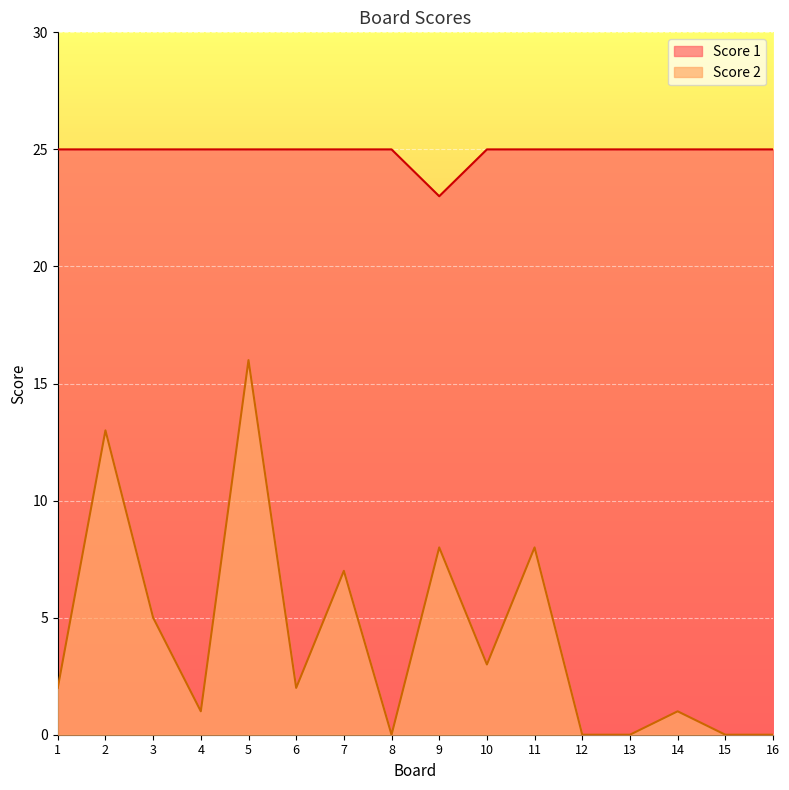

Does the chart display data point markers on the line(s)?

No